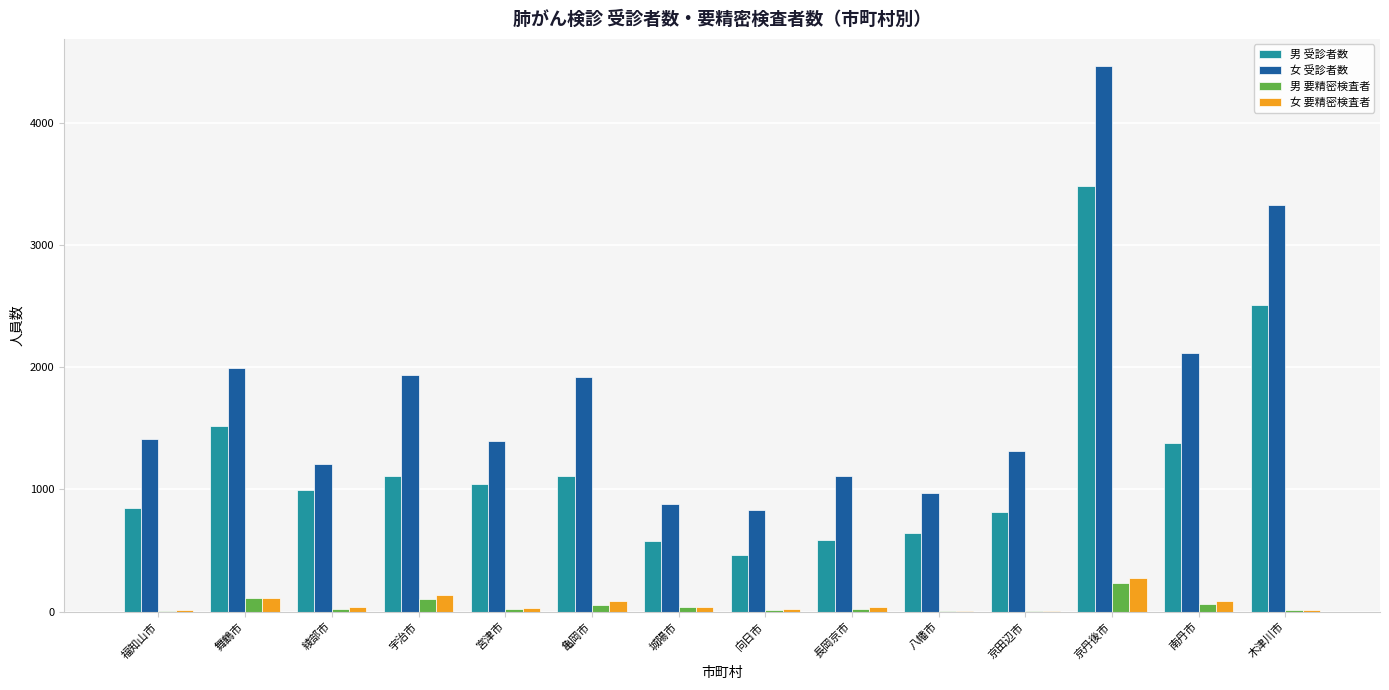

What is the sum of all 女 要精密検査者 values?

909